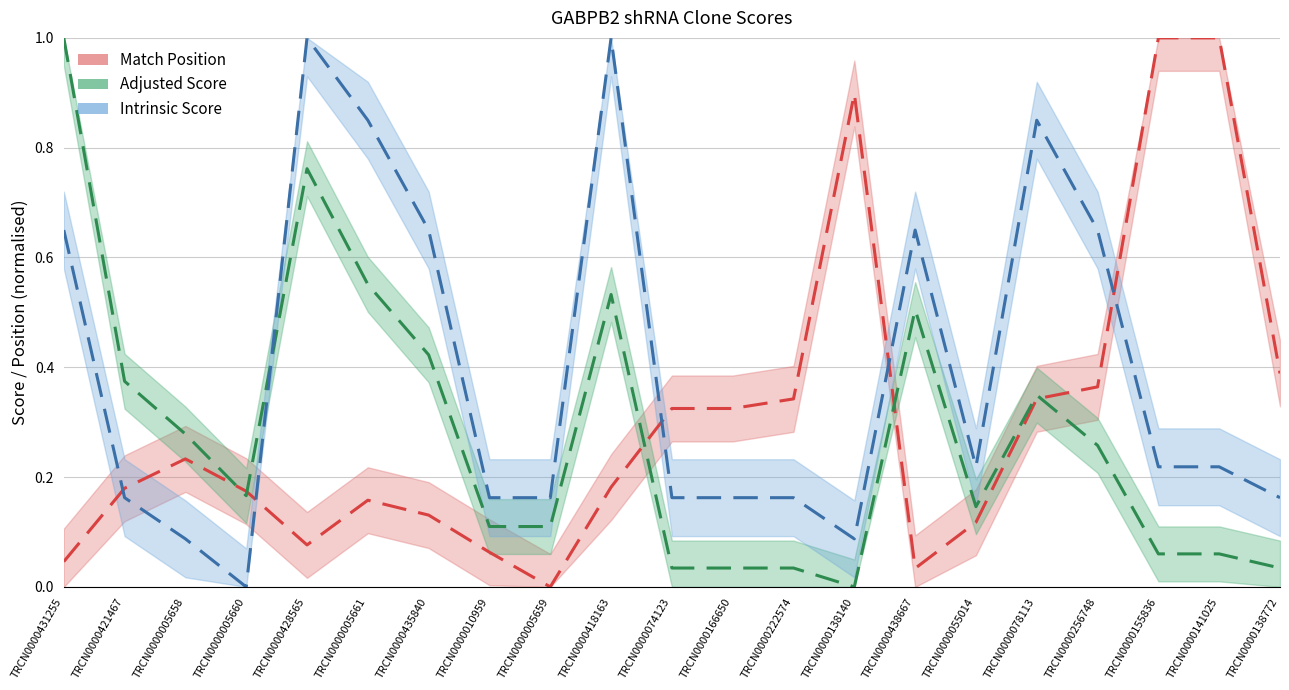

Is the value of Match Position at TRCN0000005658 greater than the value of Intrinsic Score at TRCN0000155836?

Yes